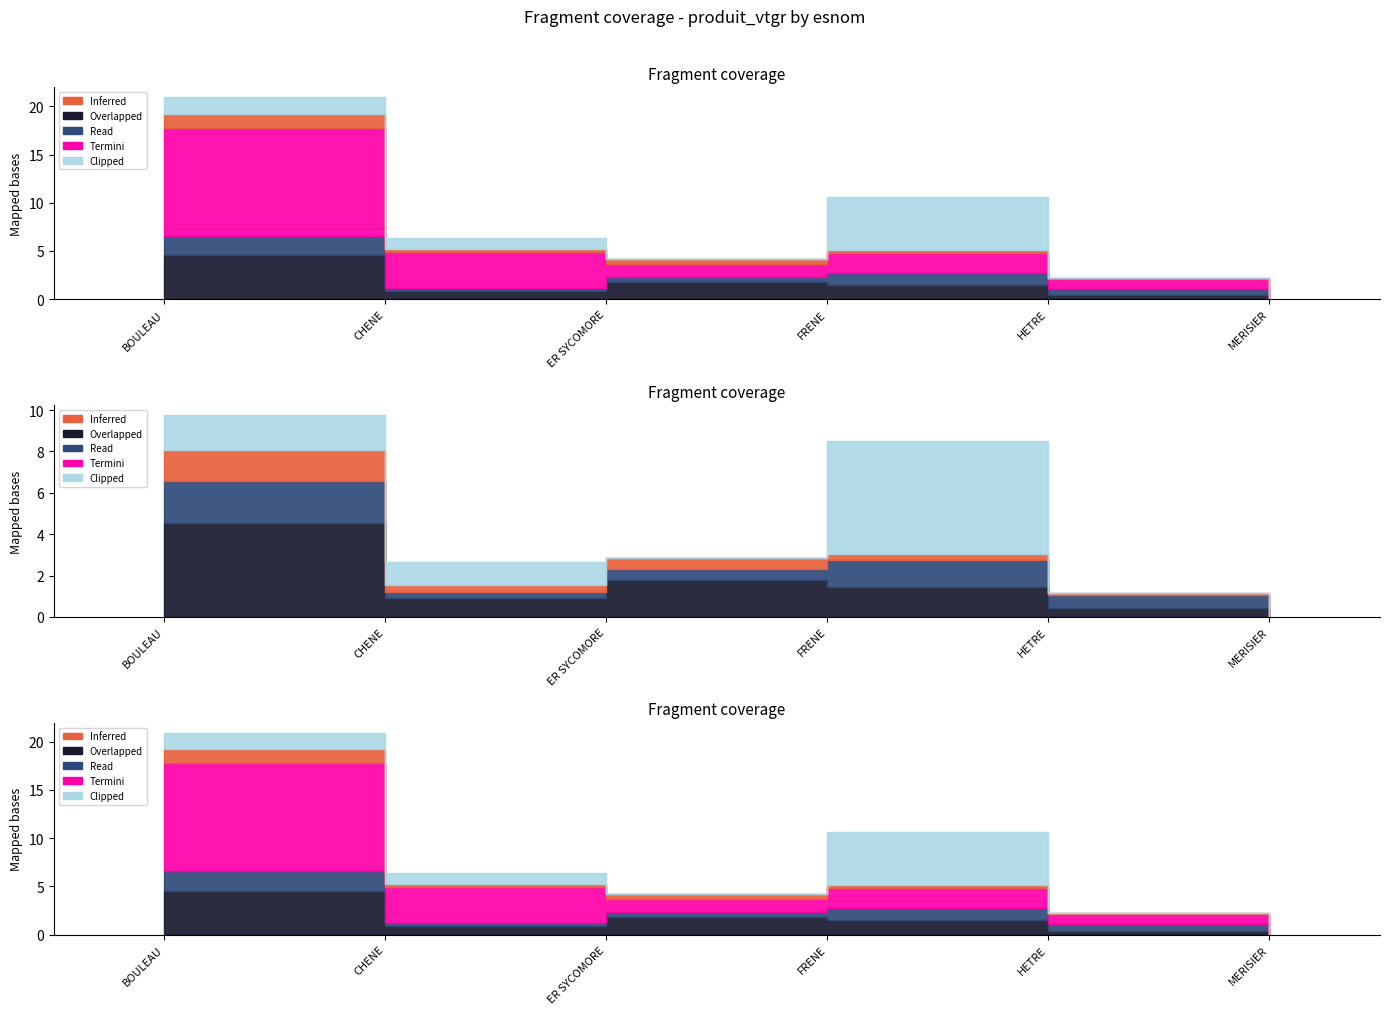

What is the label of the 6th point from the left?

MERISIER